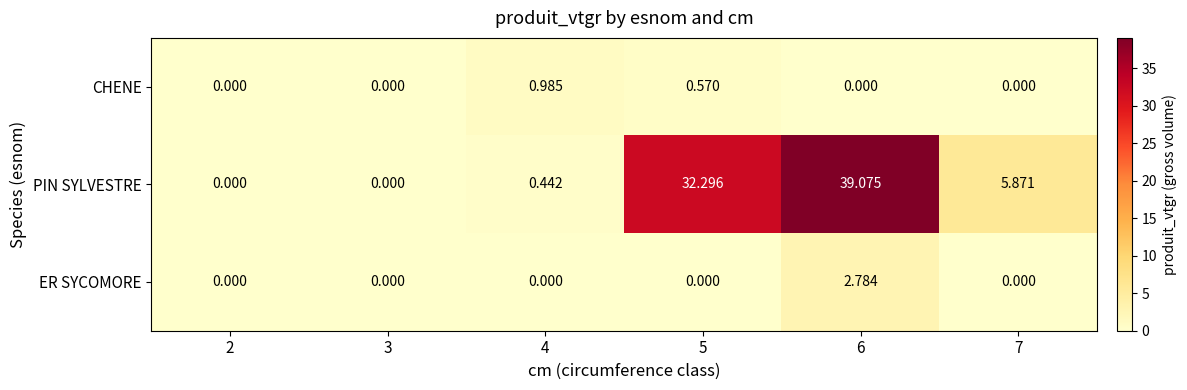

Rank the series by their maximum value, from highest to lowest.

PIN SYLVESTRE, ER SYCOMORE, CHENE